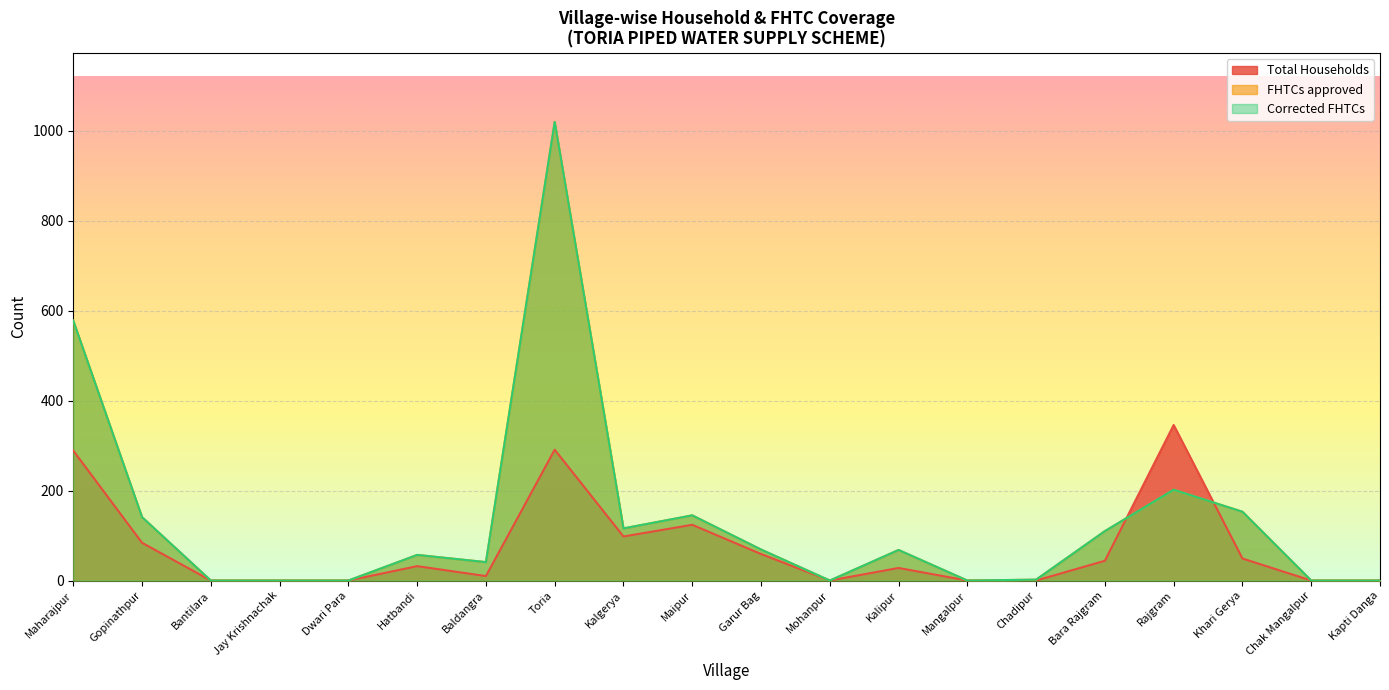

What is the sum of the Corrected FHTCs values at Toria and Kapti Danga?

1020